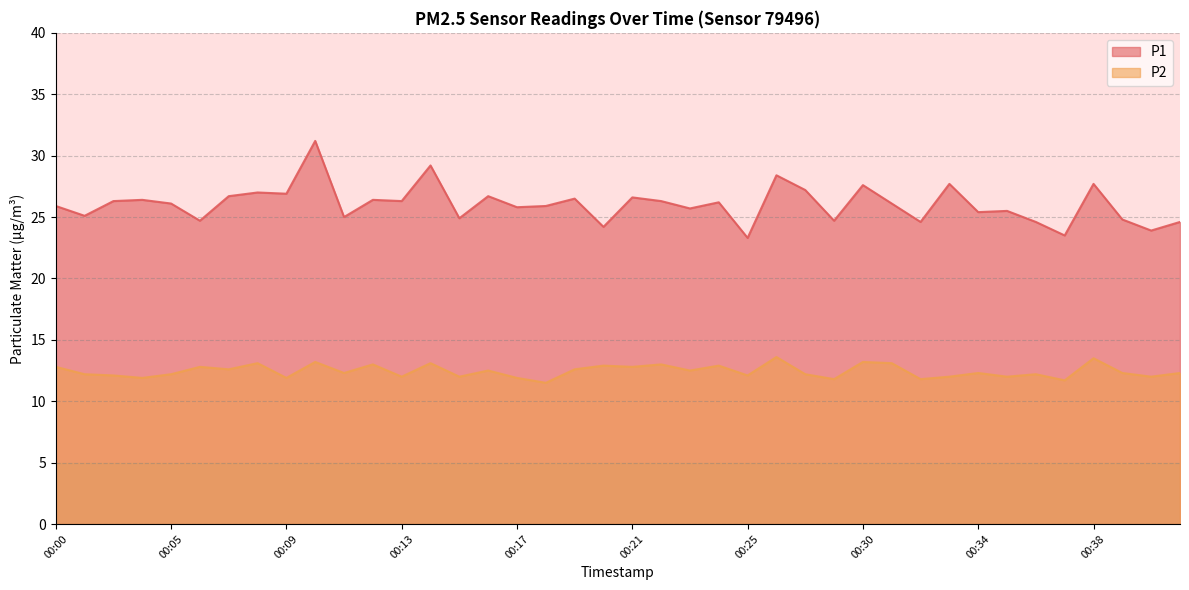

What is the total value across all series at 00:40?

35.9